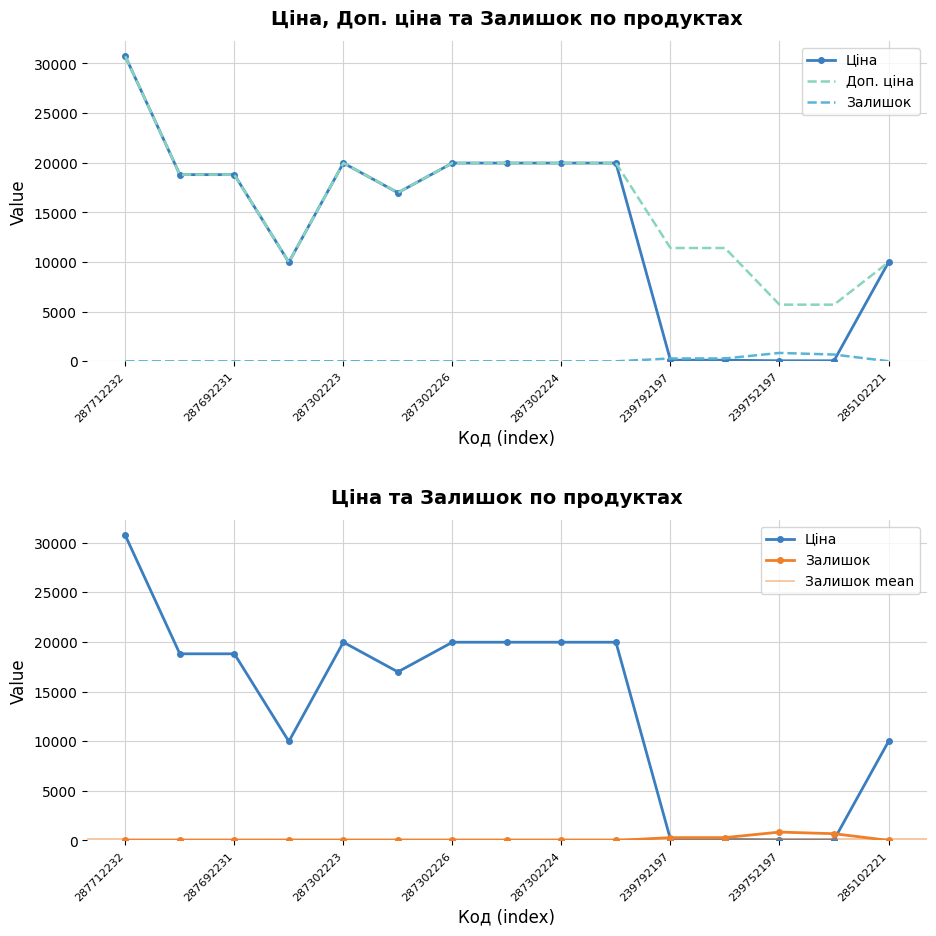

Which label corresponds to the largest value in the chart?

287712232